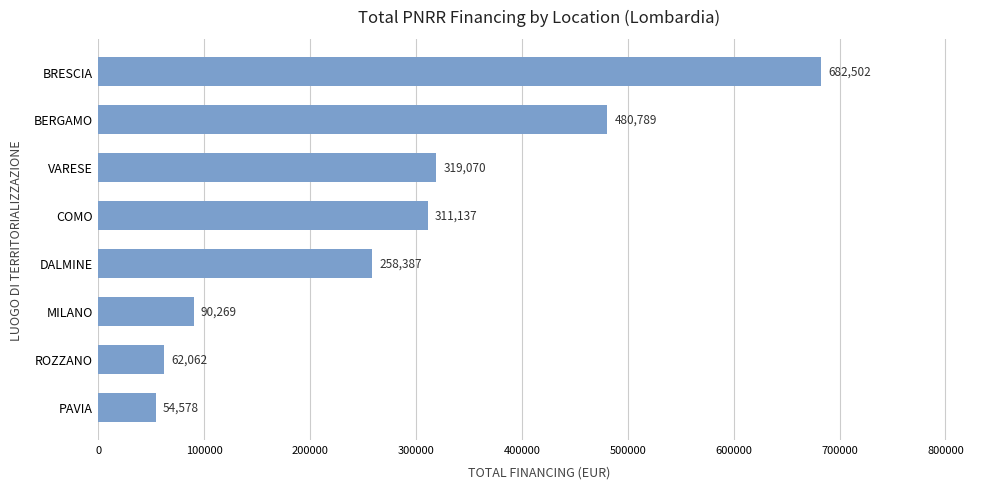

Are the bars grouped side by side (vs. stacked)?

No